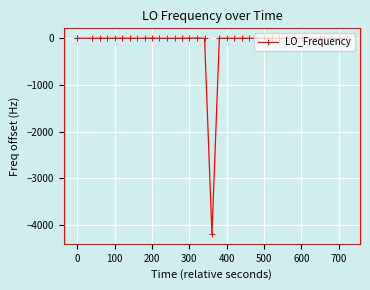

Does the chart display data point markers on the line(s)?

Yes